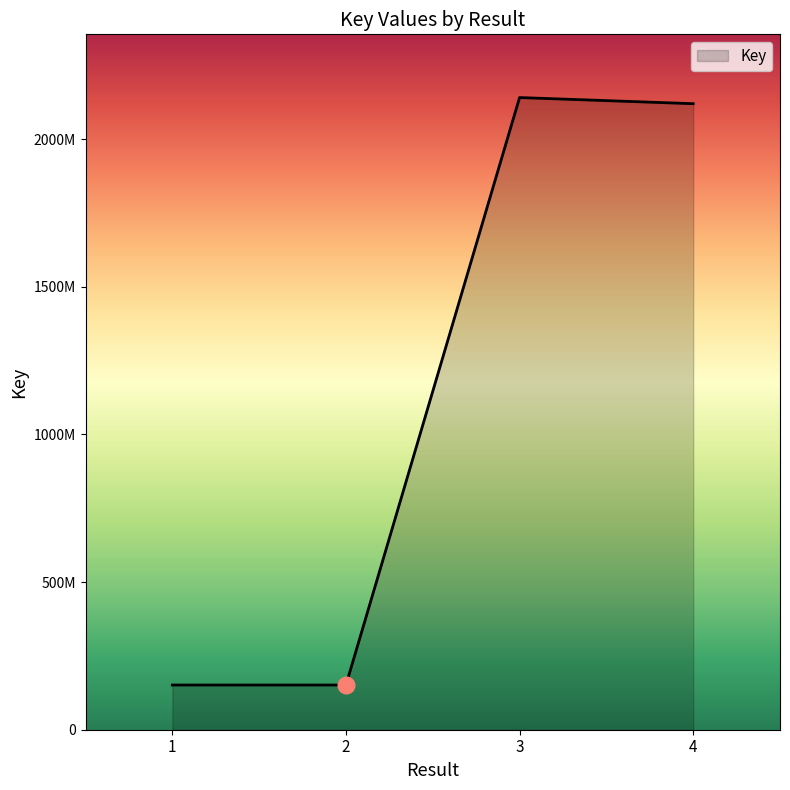

Is this an area chart (filled region under the line)?

Yes